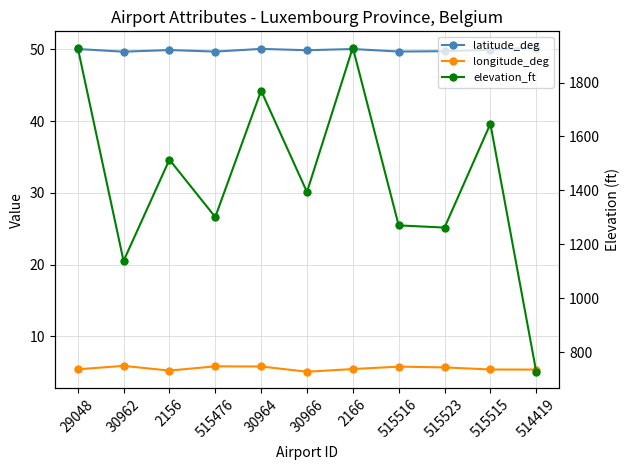

Does the chart display data point markers on the line(s)?

Yes